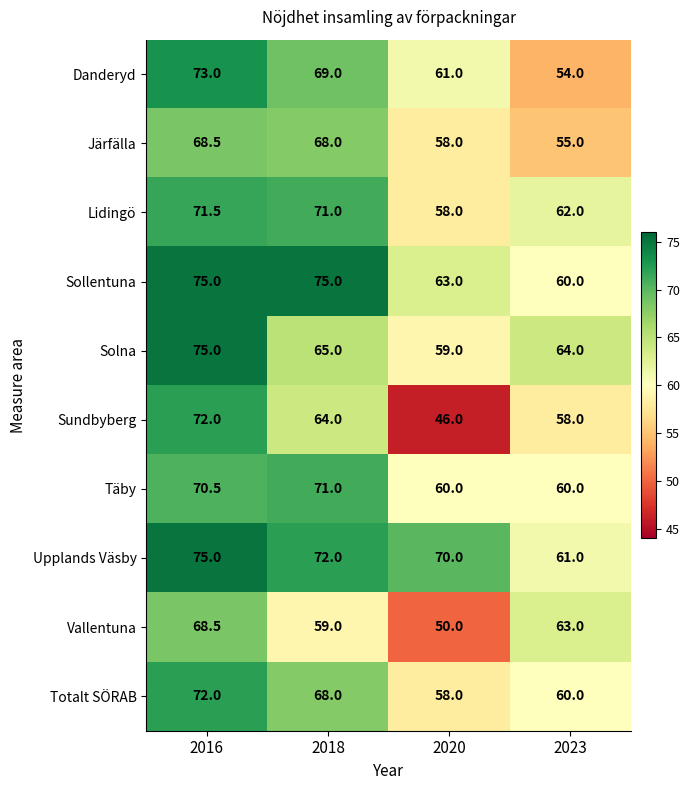

What is the sum of all Upplands Väsby values?

278.0